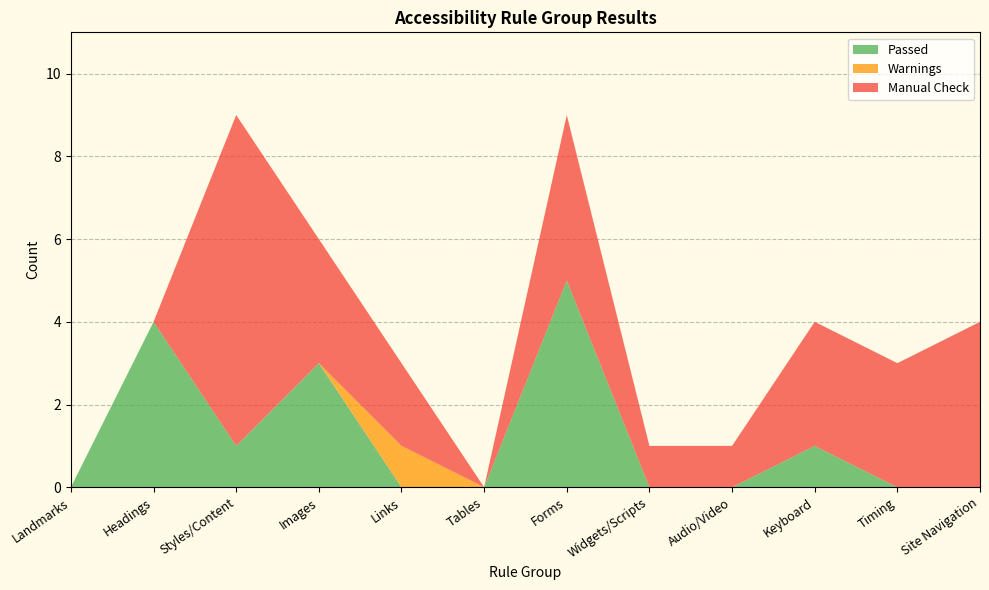

Reading right to left, transcribe all the data shown in this chart.

Passed: Site Navigation=0	Timing=0	Keyboard=1	Audio/Video=0	Widgets/Scripts=0	Forms=5	Tables=0	Links=0	Images=3	Styles/Content=1	Headings=4	Landmarks=0
Warnings: Site Navigation=0	Timing=0	Keyboard=0	Audio/Video=0	Widgets/Scripts=0	Forms=0	Tables=0	Links=1	Images=0	Styles/Content=0	Headings=0	Landmarks=0
Manual Check: Site Navigation=4	Timing=3	Keyboard=3	Audio/Video=1	Widgets/Scripts=1	Forms=4	Tables=0	Links=2	Images=3	Styles/Content=8	Headings=0	Landmarks=0